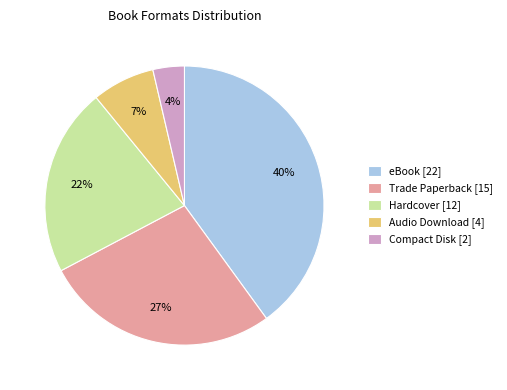

Does any single category account for the majority?

No